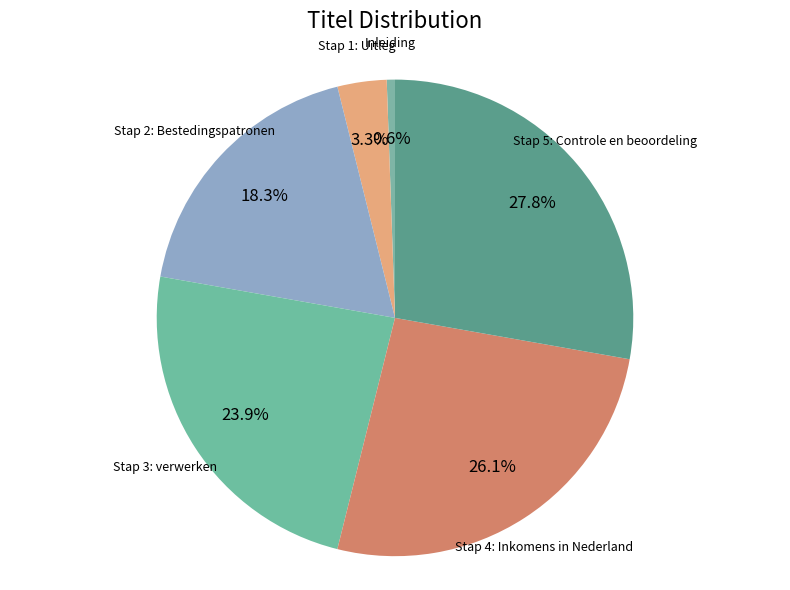

Does Inleiding account for over 50% of the chart?

No